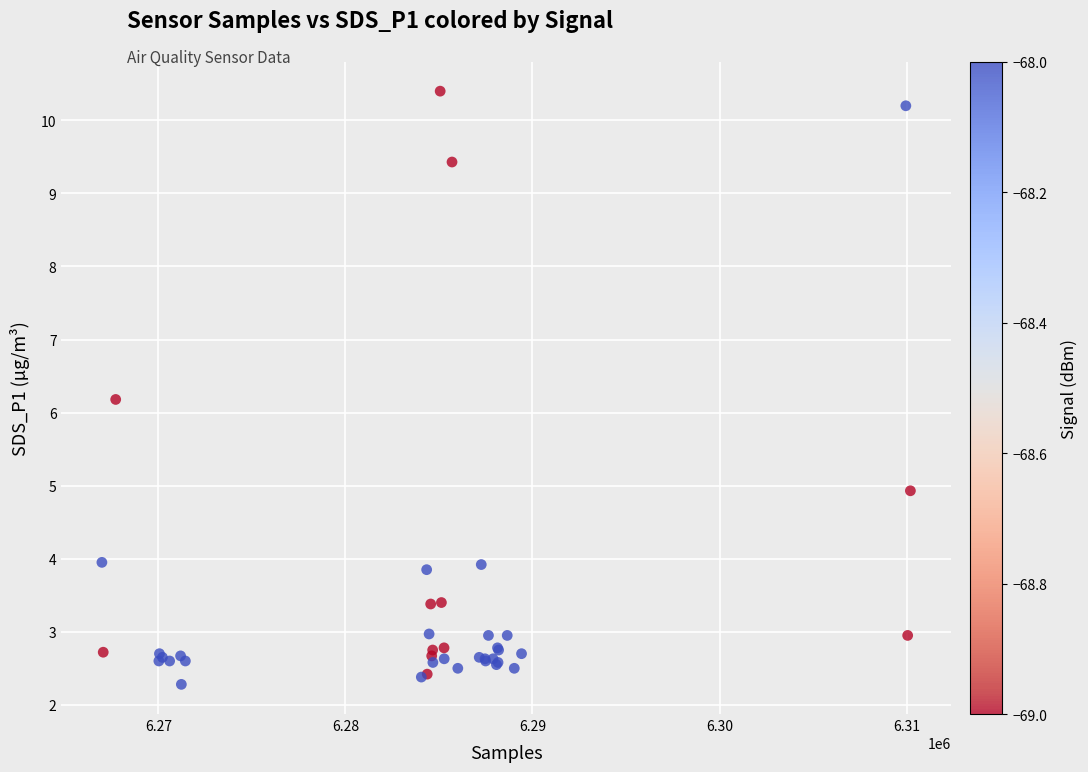

What Y value in the scatter plot is closest to 6?

6.2